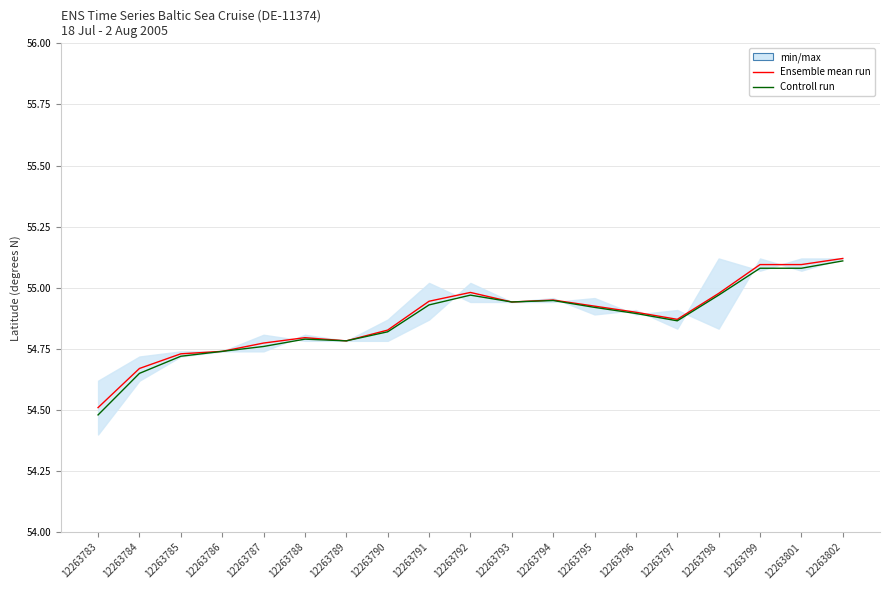

How many interior local valleys does the Ensemble mean run series have?

3